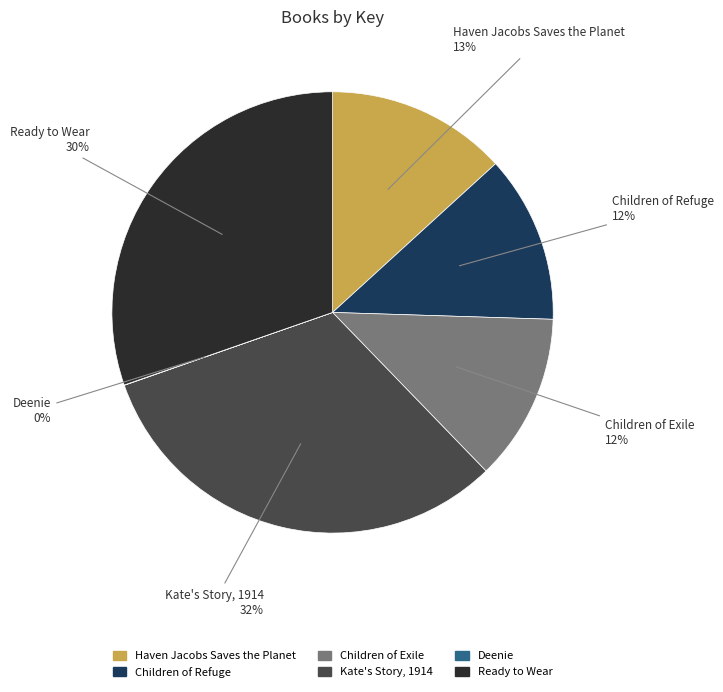

Is there any slice that represents more than half of the pie?

No